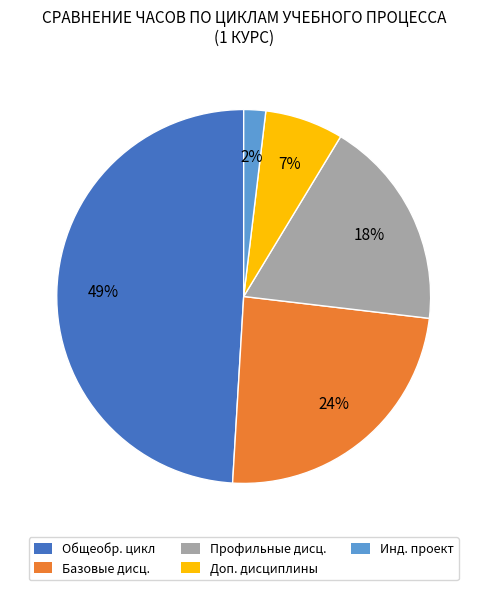

How many slices are in this pie chart?

5